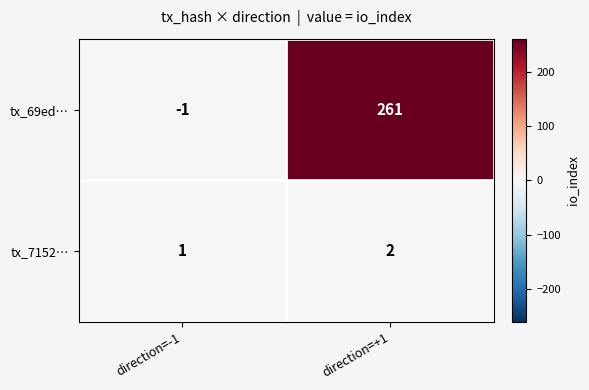

Which series changed the most between direction=-1 and direction=+1?

tx_69ed…